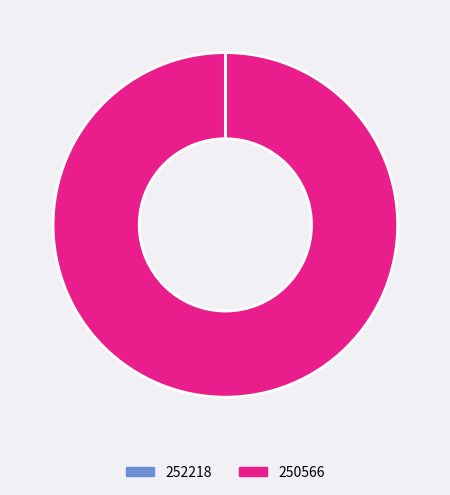

Is it true that 250566 is 92% of the pie?

False